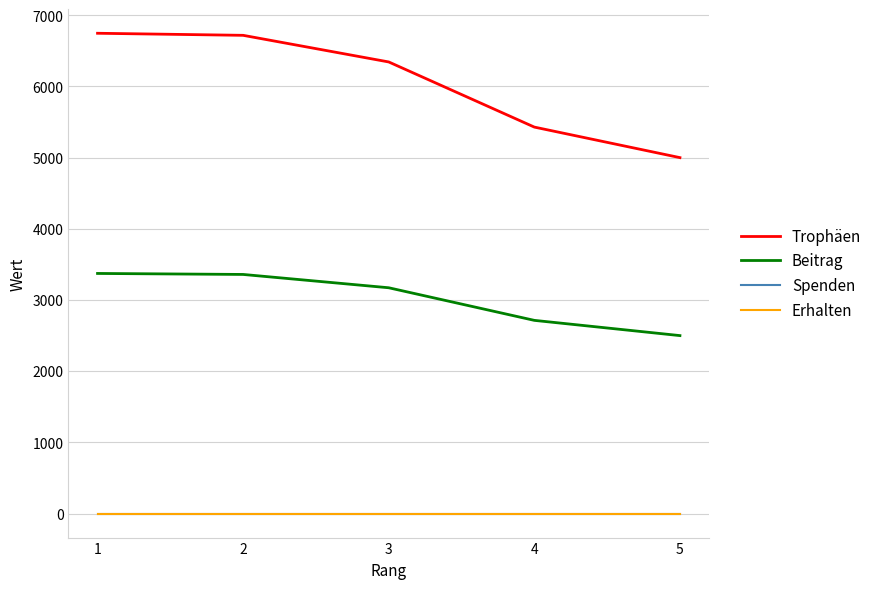

Does the chart have visible grid lines?

Yes